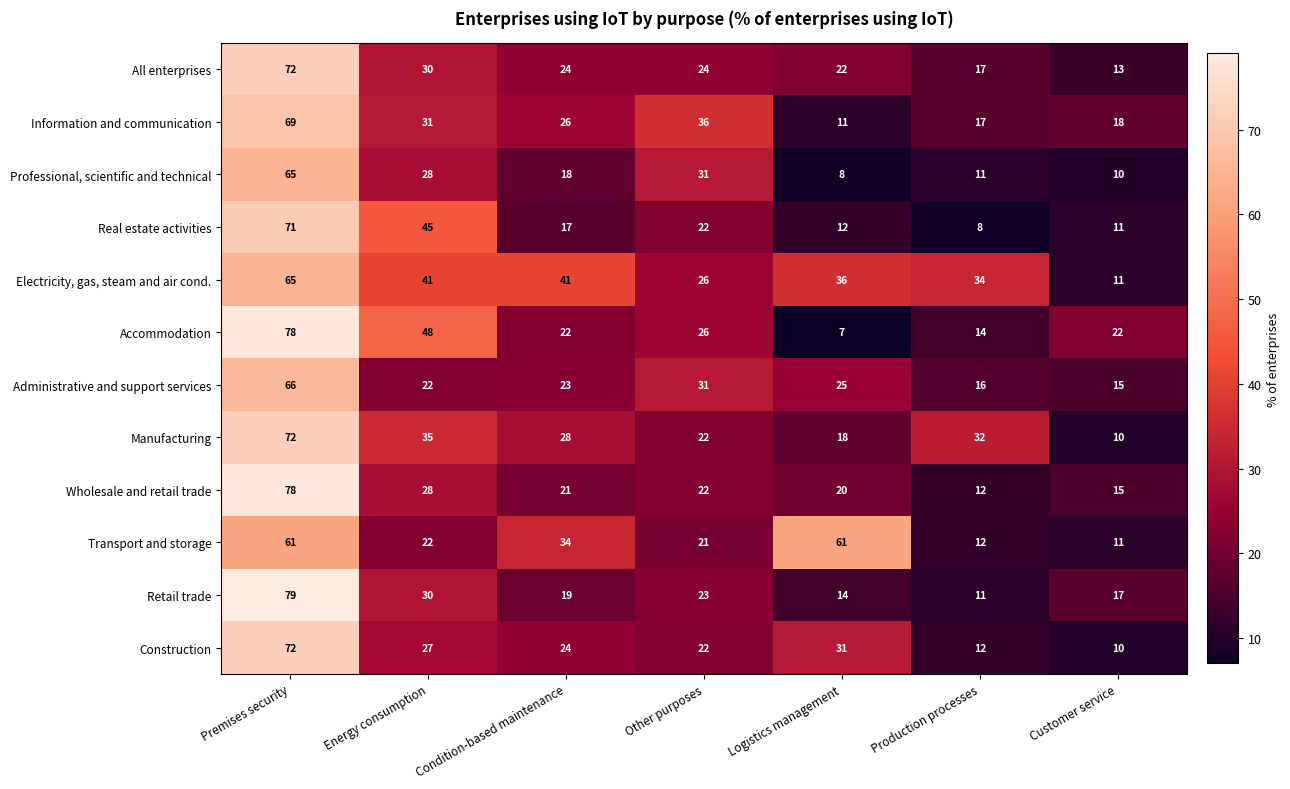

What is the approximate value of Transport and storage at Condition-based maintenance, to the nearest 10?

30